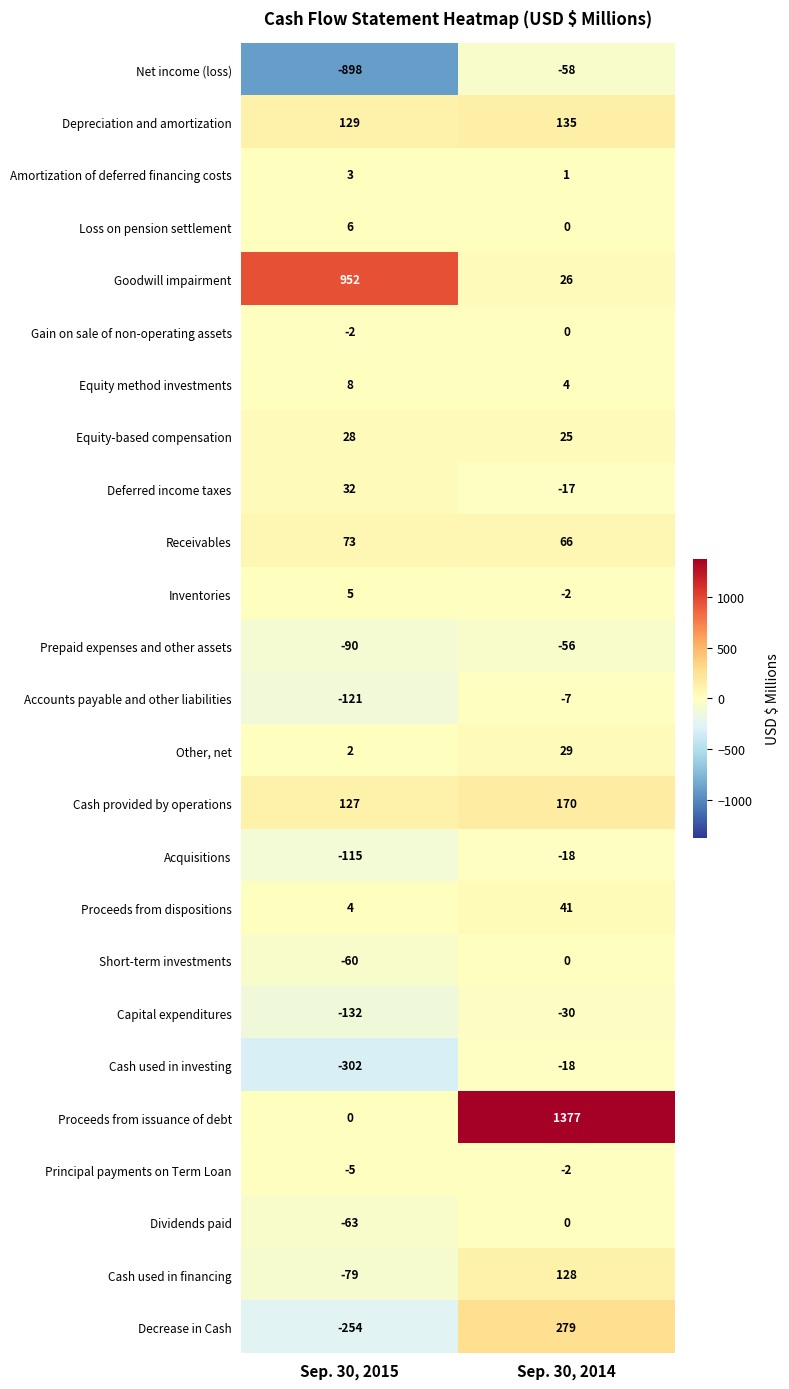

What value does the Cash used in investing series have at Sep. 30, 2015, to the nearest 10?

-300